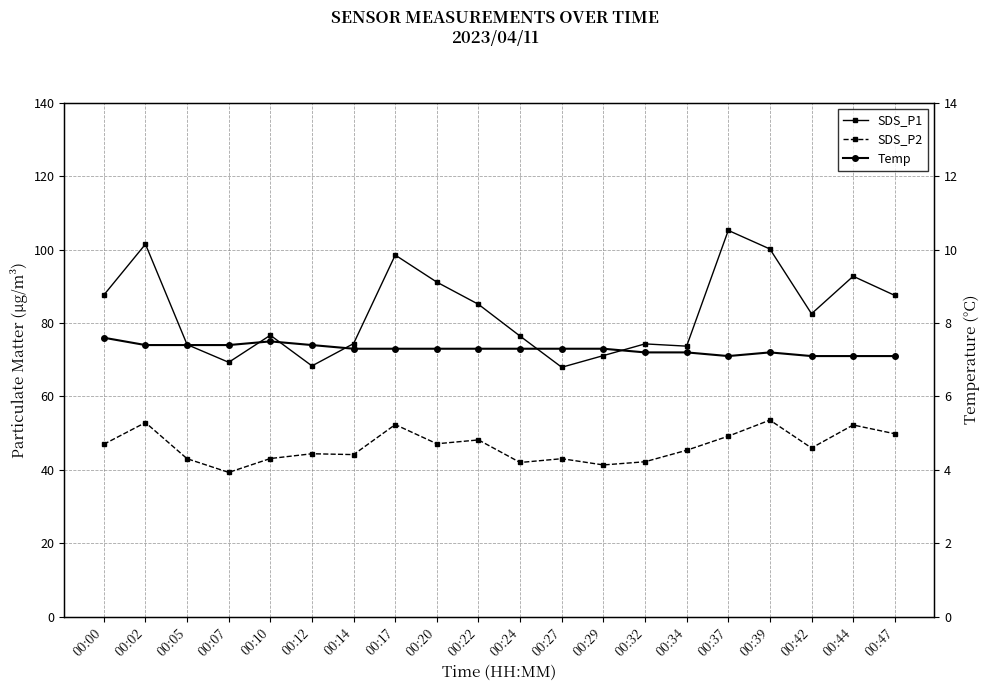

Is this an area chart (filled region under the line)?

No